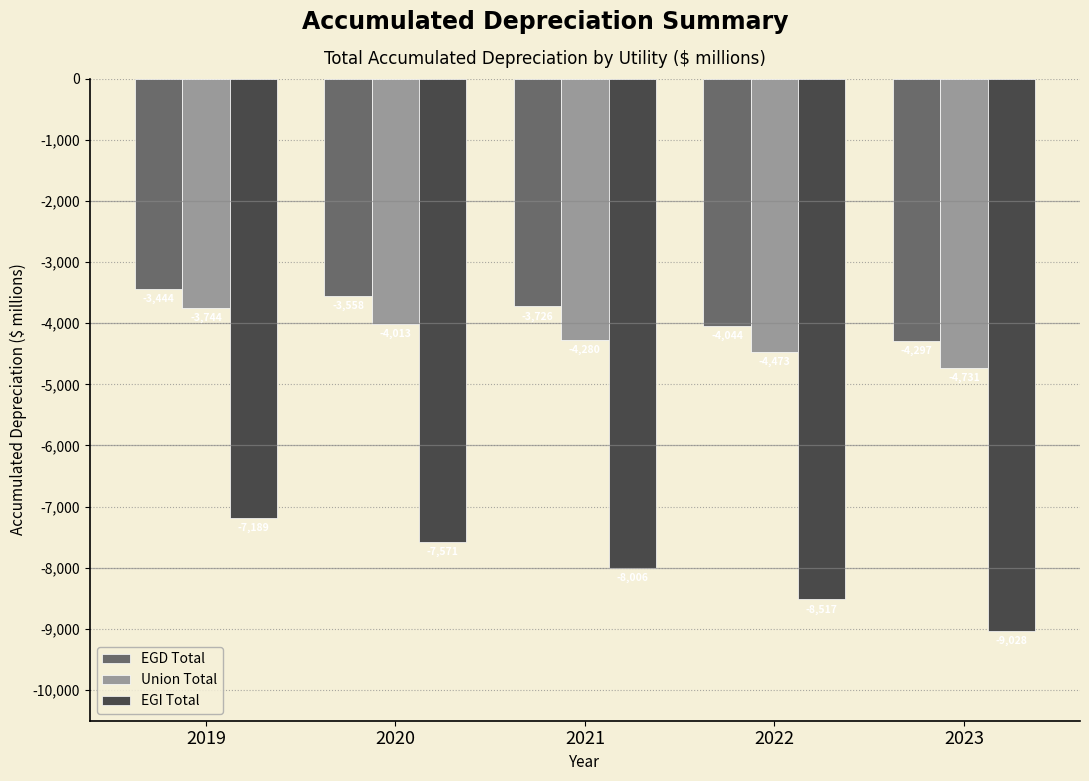

How many bars are there in each group?

3